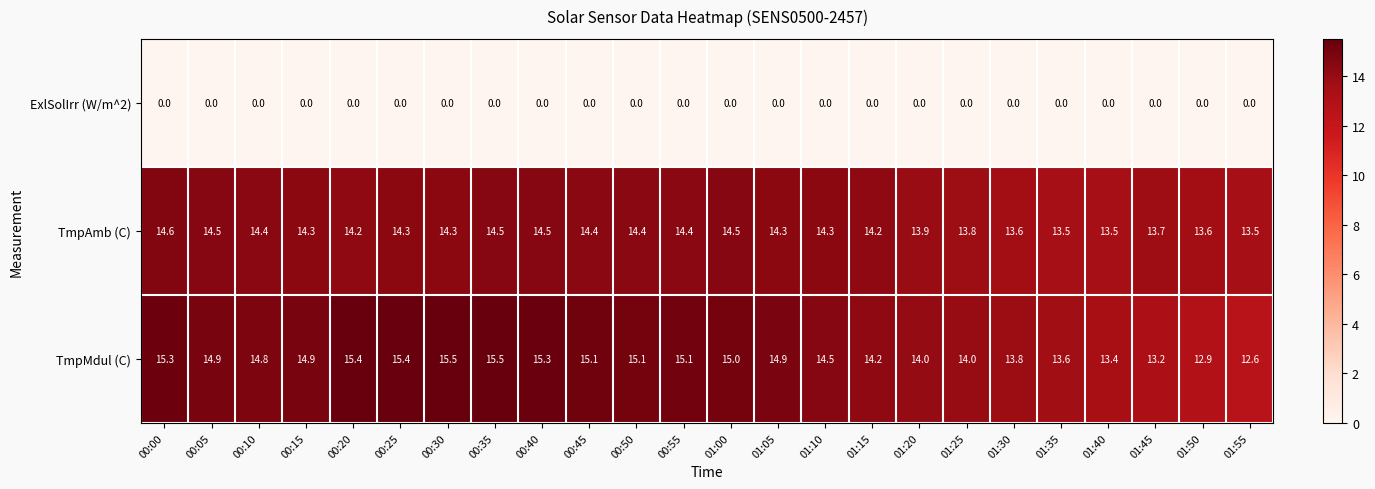

How many distinct data groups are displayed?

3